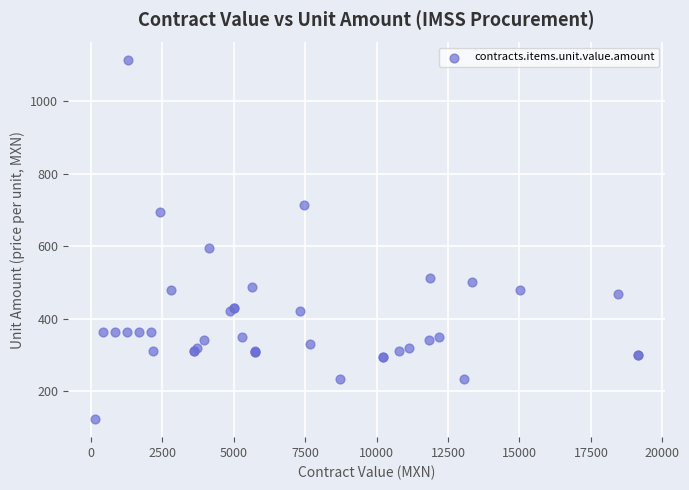

What Y value in the scatter plot is closest to 617?

595.0